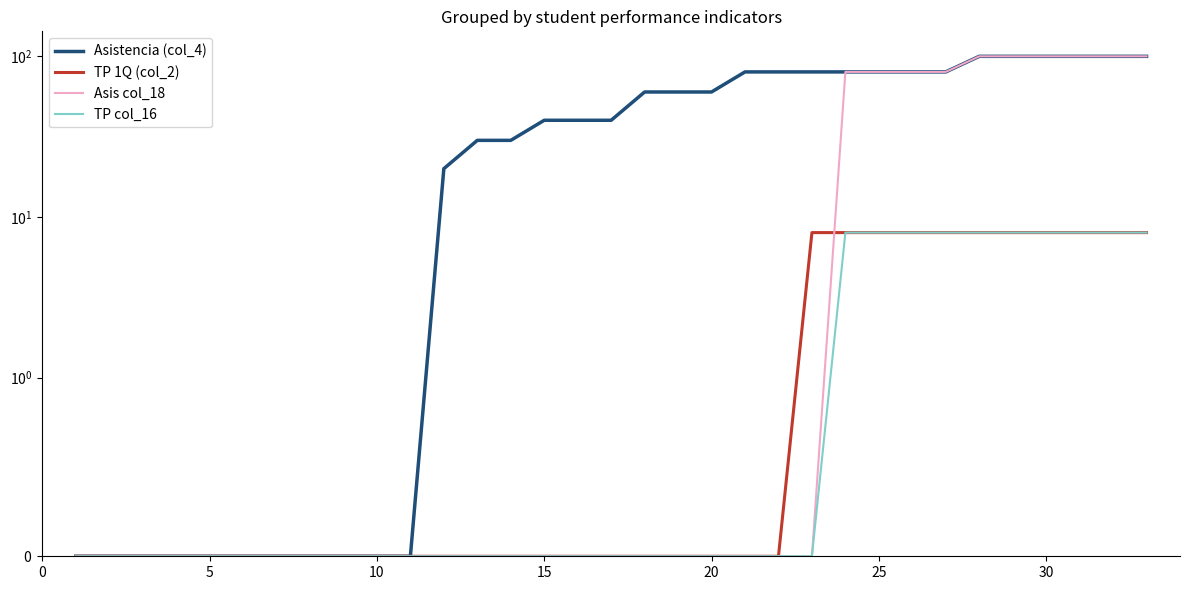

How many lines are shown in the chart?

4